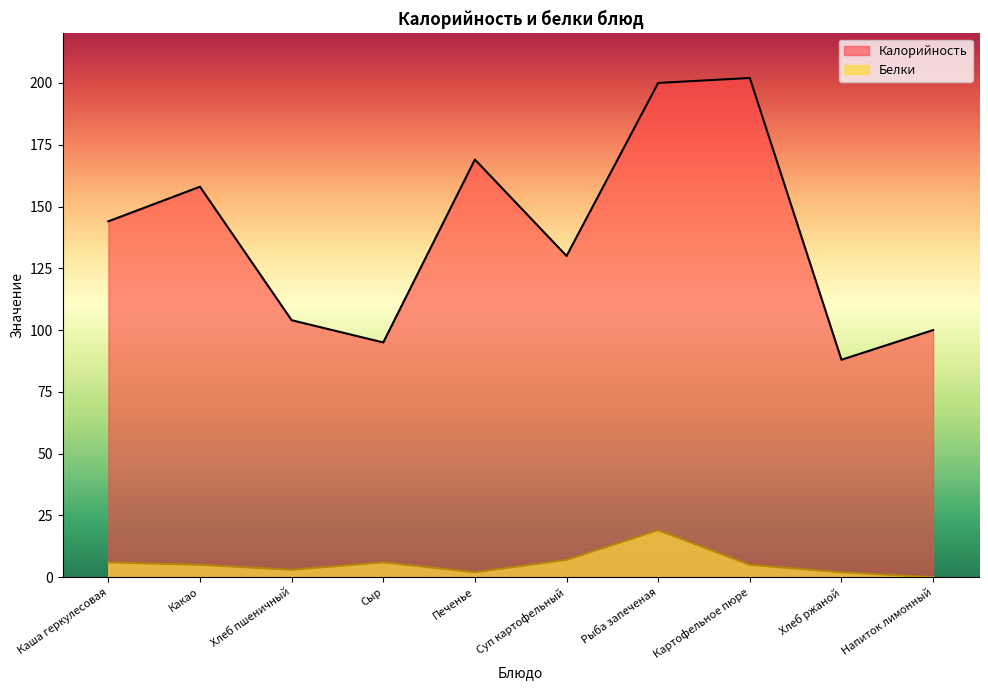

What are all the series names shown in the legend?

Калорийность, Белки